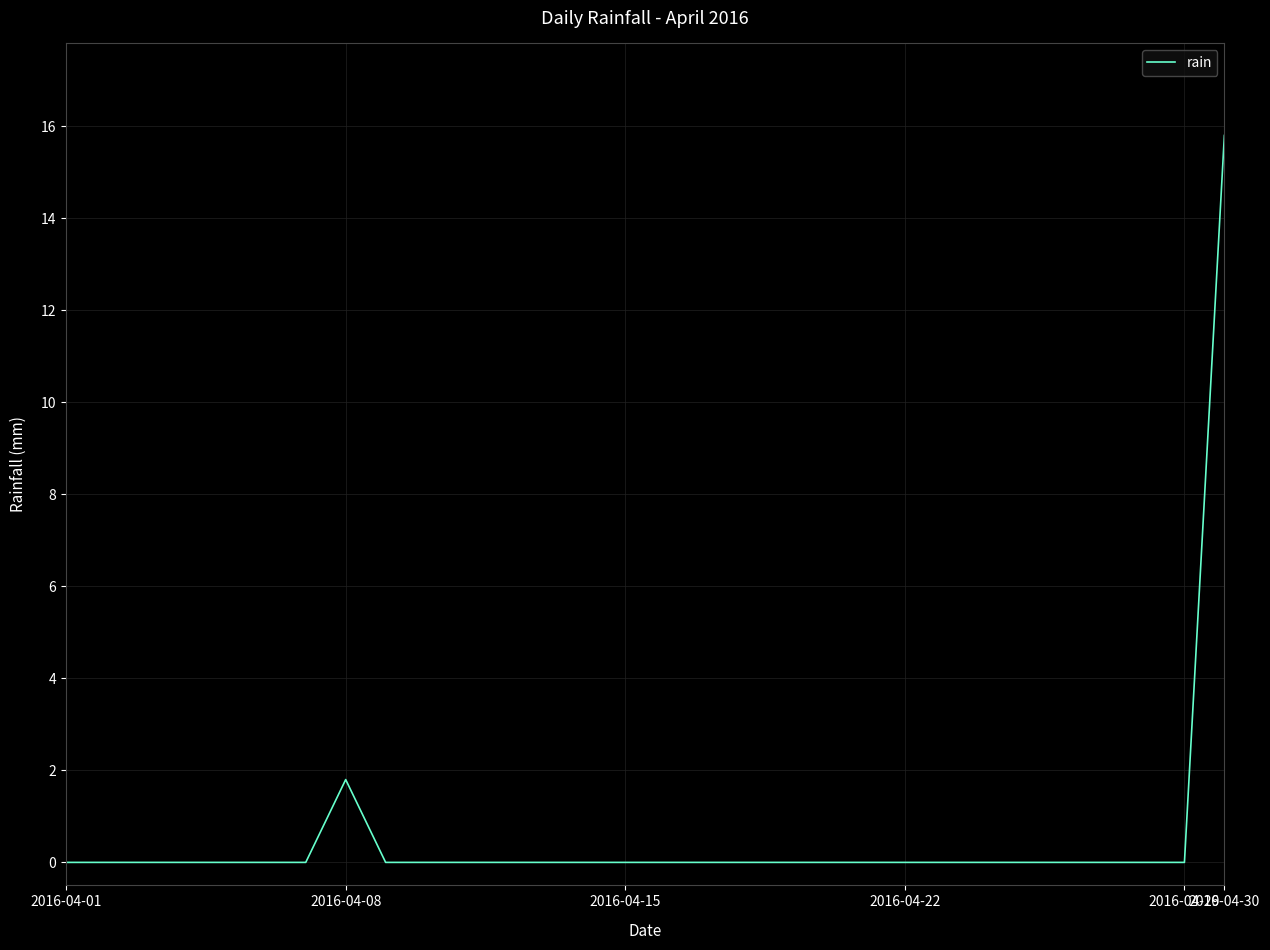

What is the maximum value shown in the chart?

15.8